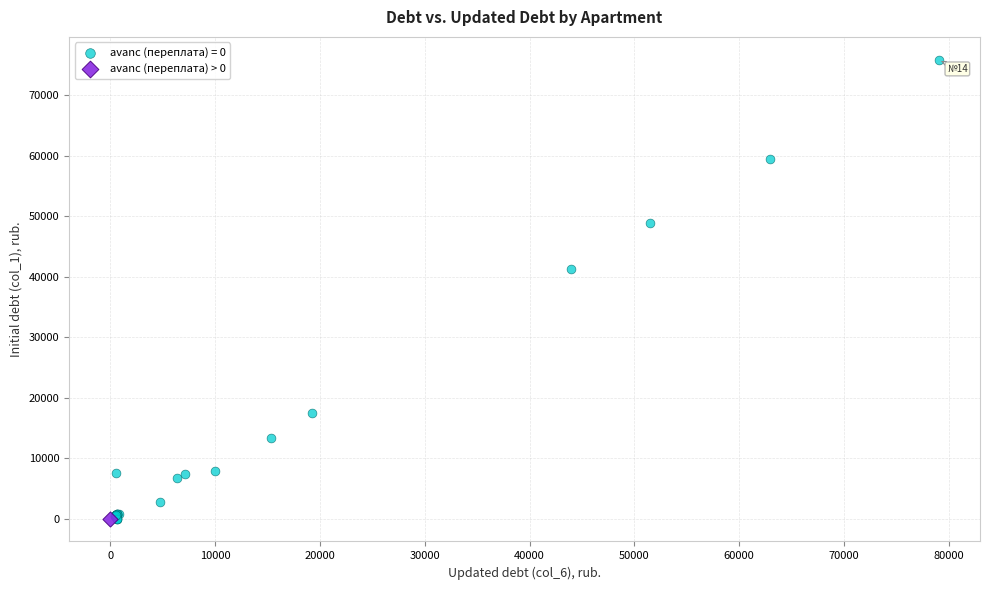

What are all the series names shown in the legend?

avanс (переплата) = 0, avanс (переплата) > 0